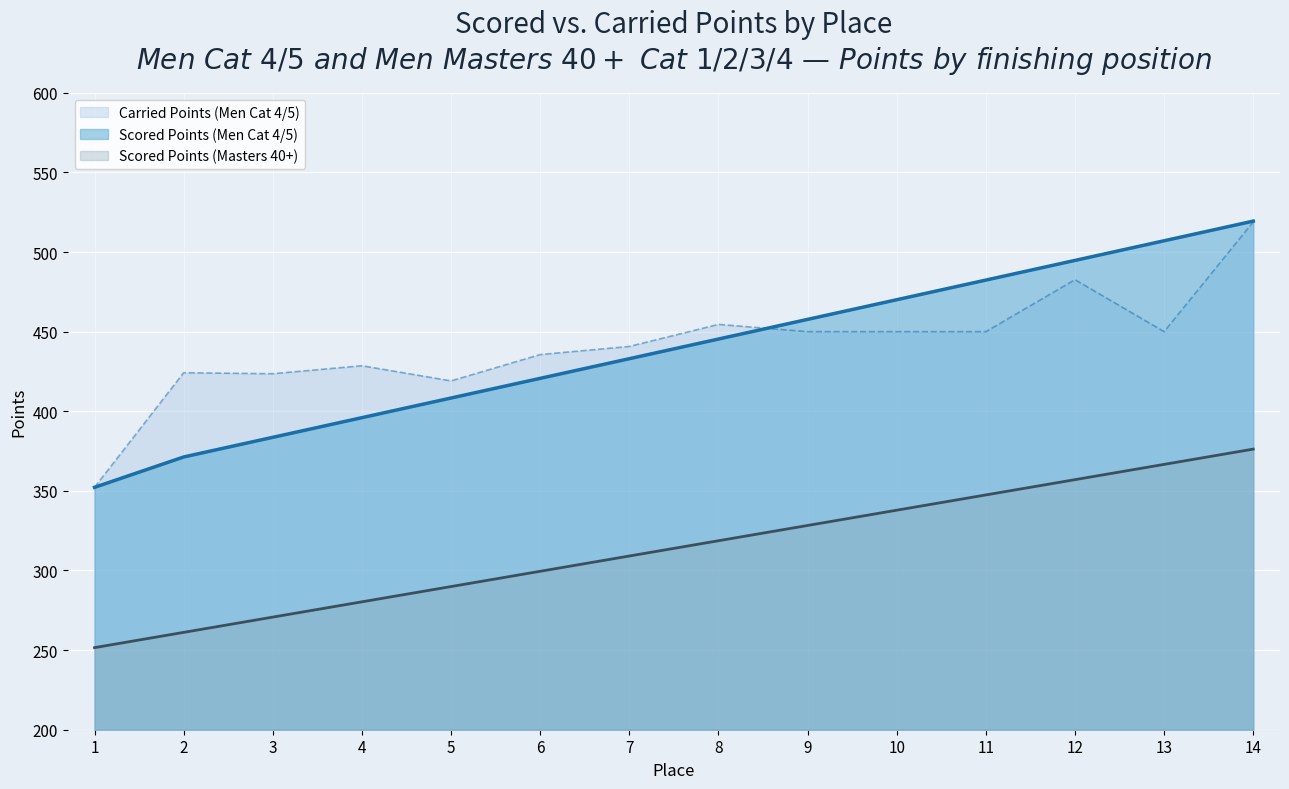

What is the average value of the Scored Points (Men Cat 4/5) series?

438.7